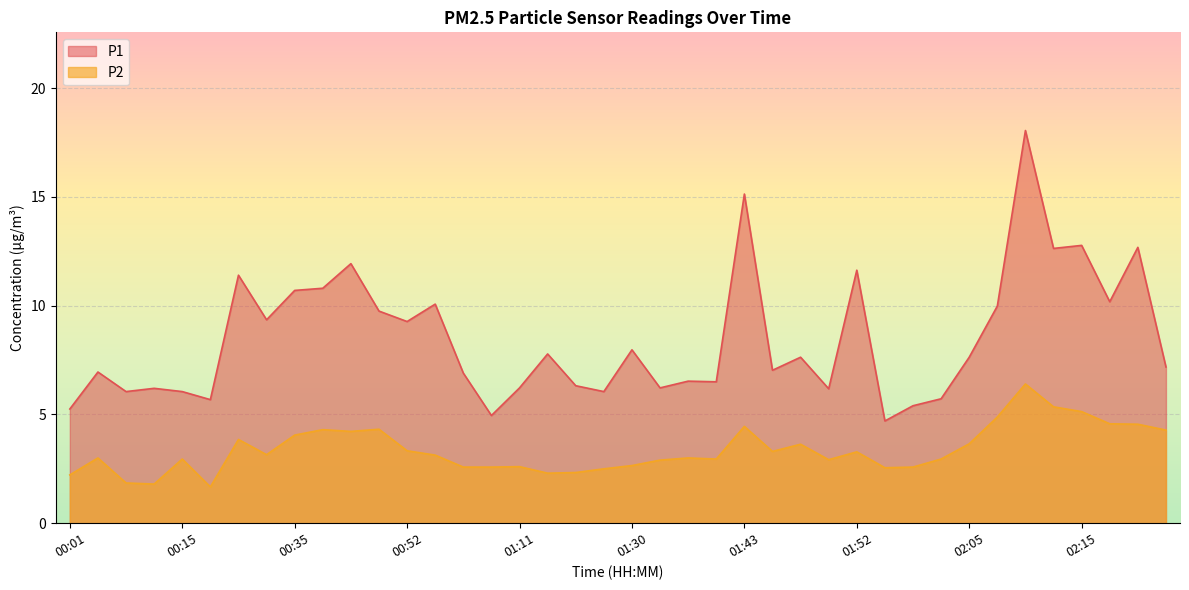

Reading right to left, list all the values displayed in this chart.

P1: 02:22=7.2	02:19=12.7	02:17=10.2	02:15=12.8	02:12=12.6	02:10=18.1	02:07=10.0	02:05=7.6	02:00=5.7	01:57=5.4	01:55=4.7	01:52=11.6	01:50=6.2	01:48=7.6	01:45=7.0	01:43=15.1	01:40=6.5	01:35=6.5	01:33=6.2	01:30=8.0	01:26=6.0	01:21=6.3	01:16=7.8	01:11=6.2	01:06=5.0	01:01=6.9	00:56=10.1	00:52=9.3	00:47=9.8	00:42=11.9	00:39=10.8	00:35=10.7	00:30=9.3	00:25=11.4	00:20=5.7	00:15=6.0	00:13=6.2	00:10=6.0	00:05=7.0	00:01=5.2
P2: 02:22=4.3	02:19=4.5	02:17=4.6	02:15=5.1	02:12=5.3	02:10=6.4	02:07=4.9	02:05=3.6	02:00=3.0	01:57=2.6	01:55=2.5	01:52=3.3	01:50=2.9	01:48=3.6	01:45=3.3	01:43=4.5	01:40=3.0	01:35=3.0	01:33=2.9	01:30=2.6	01:26=2.5	01:21=2.3	01:16=2.3	01:11=2.6	01:06=2.6	01:01=2.6	00:56=3.1	00:52=3.3	00:47=4.3	00:42=4.2	00:39=4.3	00:35=4.0	00:30=3.1	00:25=3.9	00:20=1.7	00:15=3.0	00:13=1.8	00:10=1.9	00:05=3.0	00:01=2.2